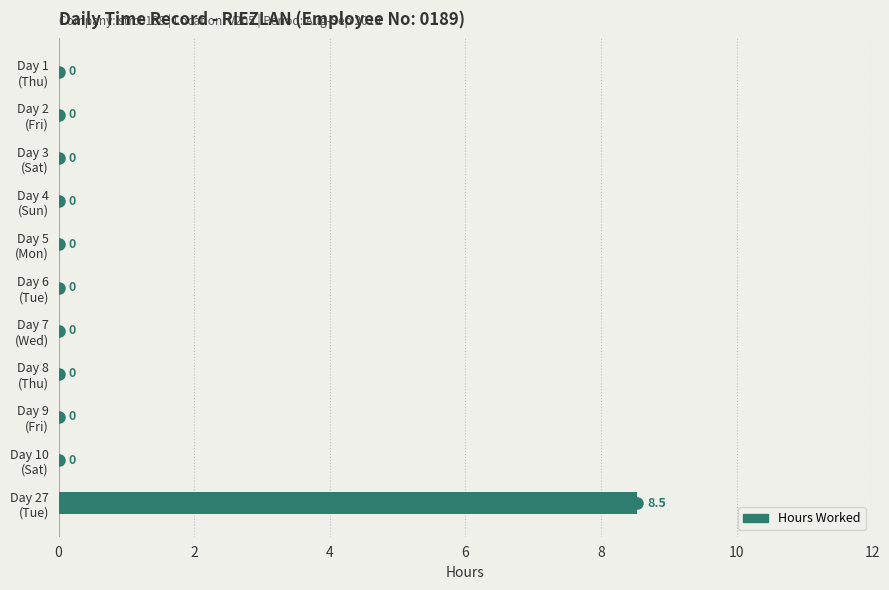

What is the greatest value displayed?

8.5